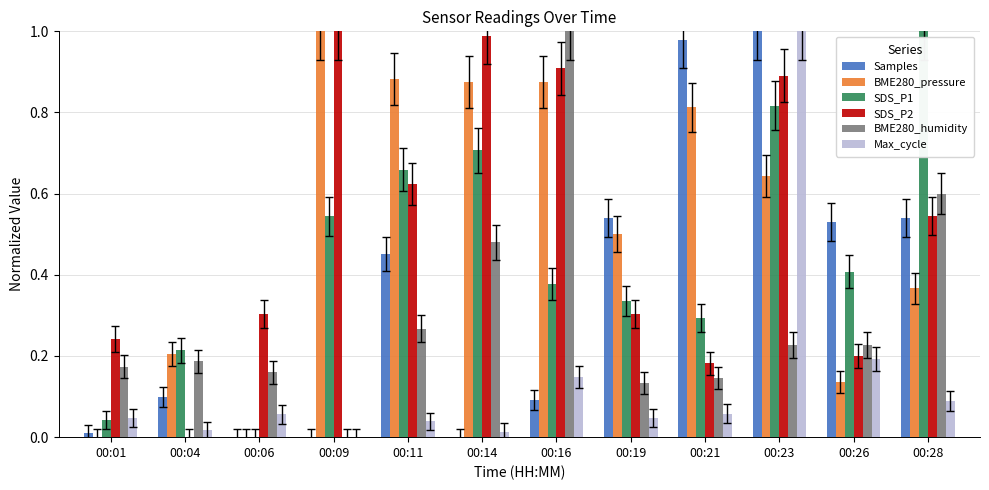

What are all the series names shown in the legend?

Samples, BME280_pressure, SDS_P1, SDS_P2, BME280_humidity, Max_cycle